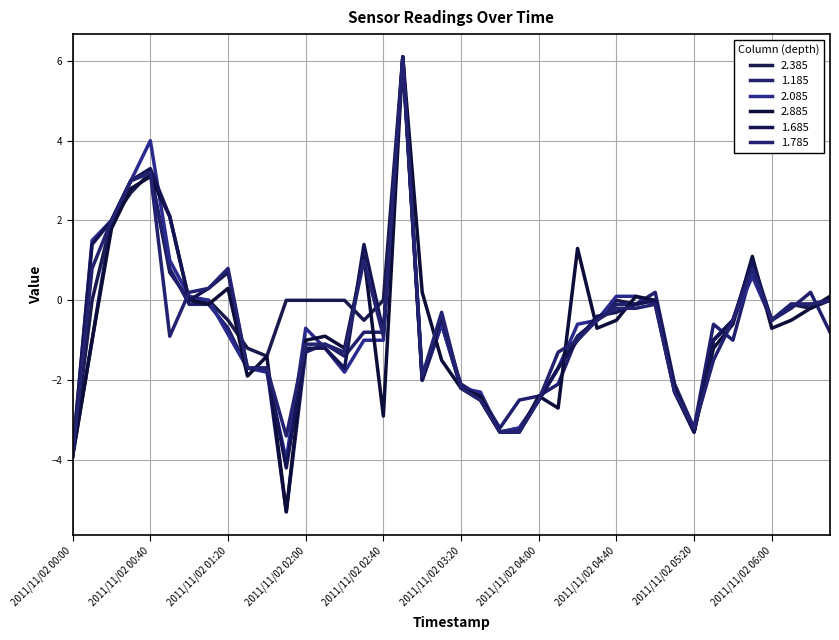

What is the difference between the second highest and minimum values in the 2.385 series?

7.1